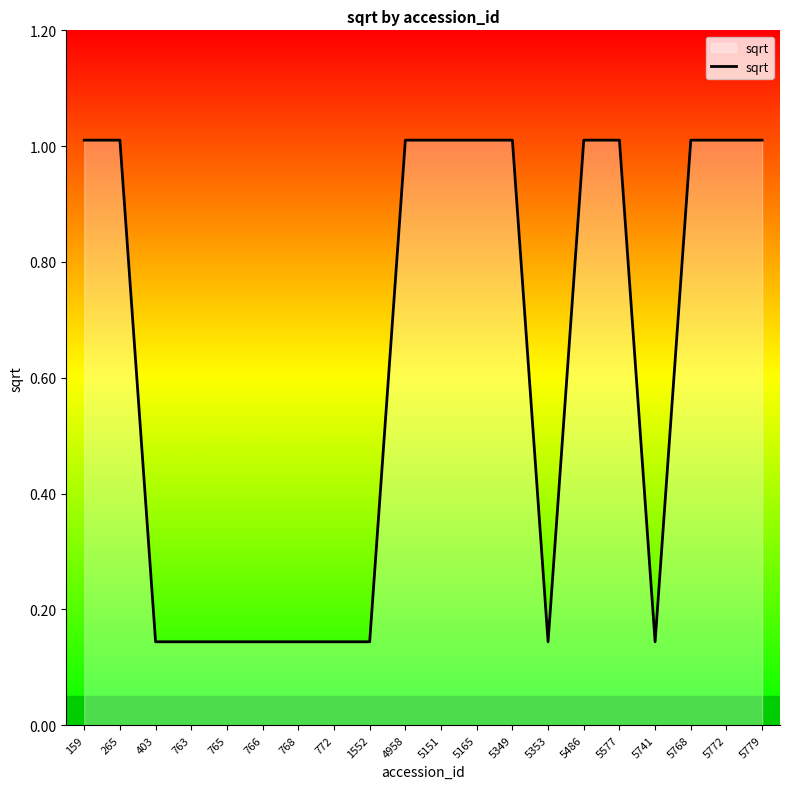

What is the difference between the maximum and minimum values?

0.9